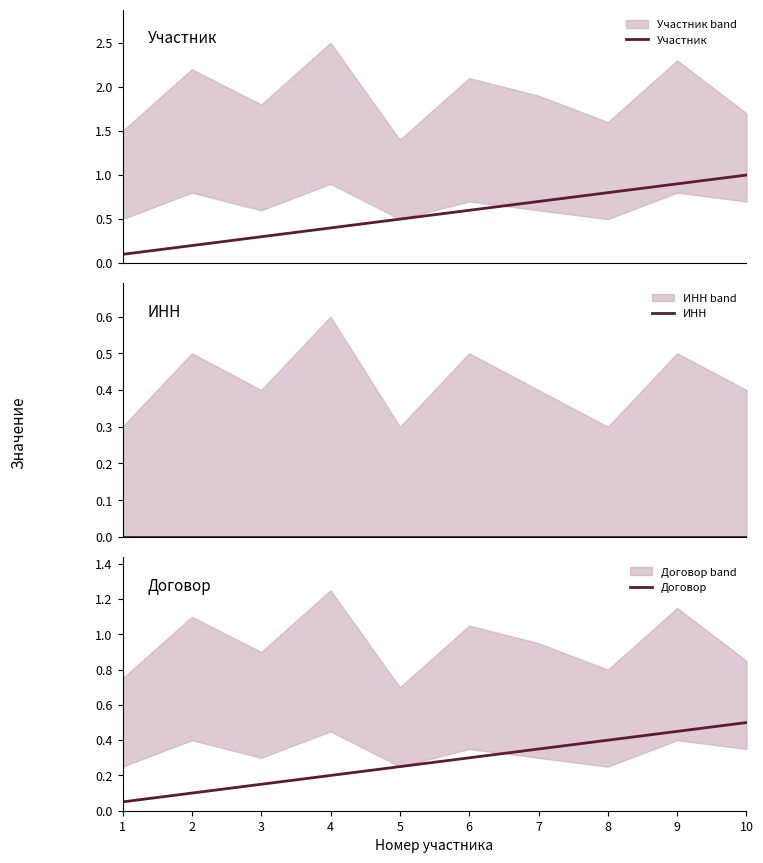

Count the number of data series in this chart.

3